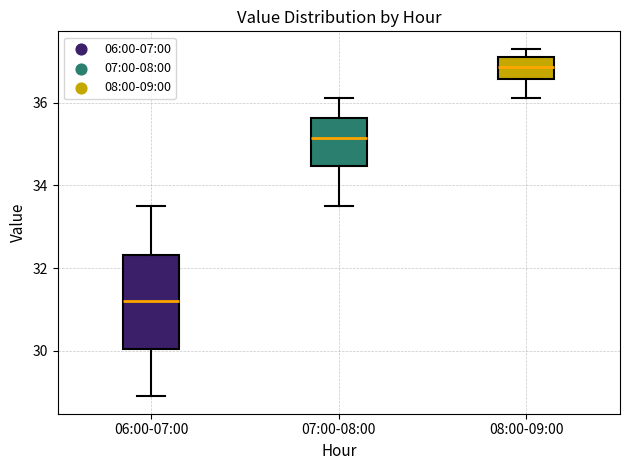

Where does the median line of the box for 06:00-07:00 sit on the y-axis? The values are not printed on the chart, so give them approximately, as read against the axis.

31.2